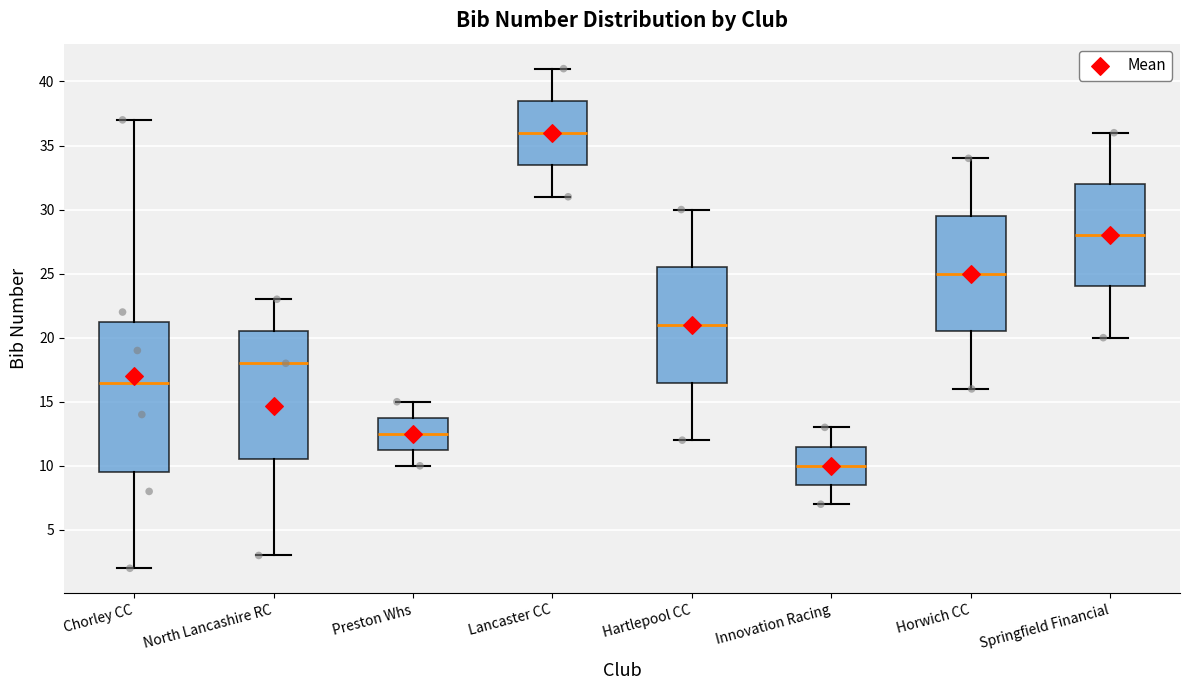

Comparing the boxes themselves (not the whiskers), which one is the tallest?

Chorley CC